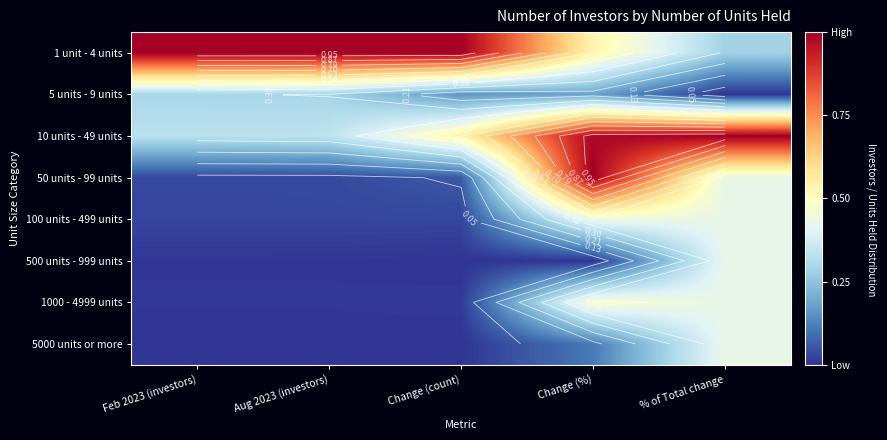

Between Change (%) and % of Total change, which is larger?

Change (%)